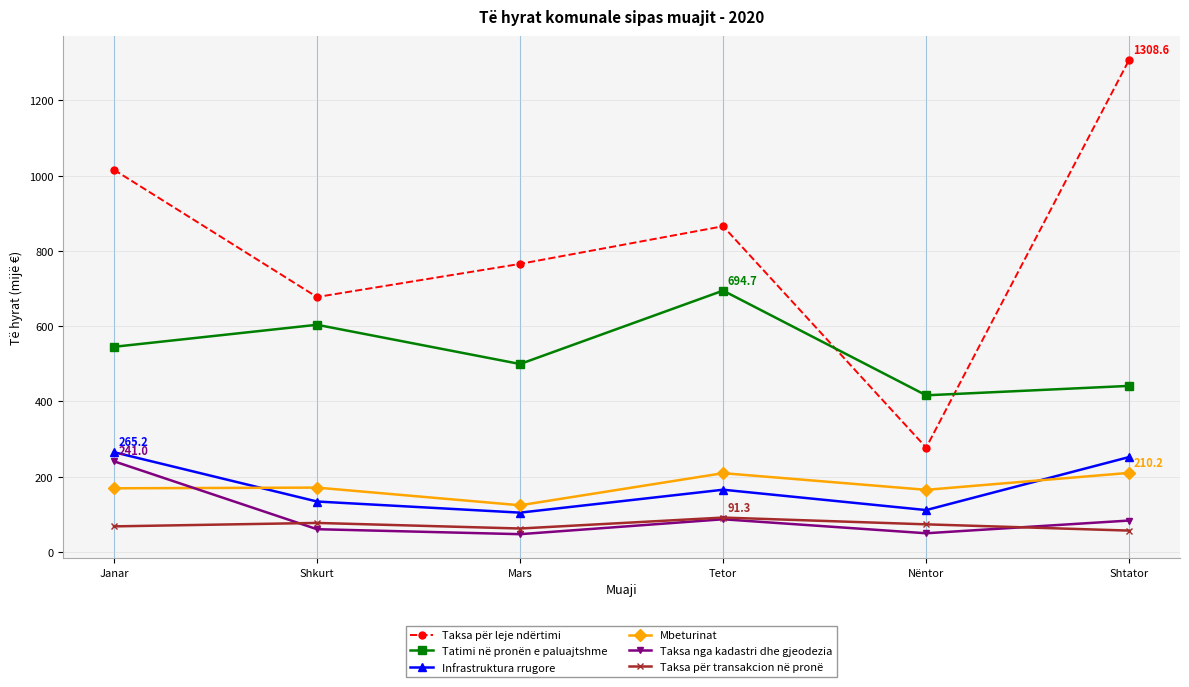

List the series in order of their peak value, highest first.

Taksa për leje ndërtimi, Tatimi në pronën e paluajtshme, Infrastruktura rrugore, Taksa nga kadastri dhe gjeodezia, Mbeturinat, Taksa për transakcion në pronë